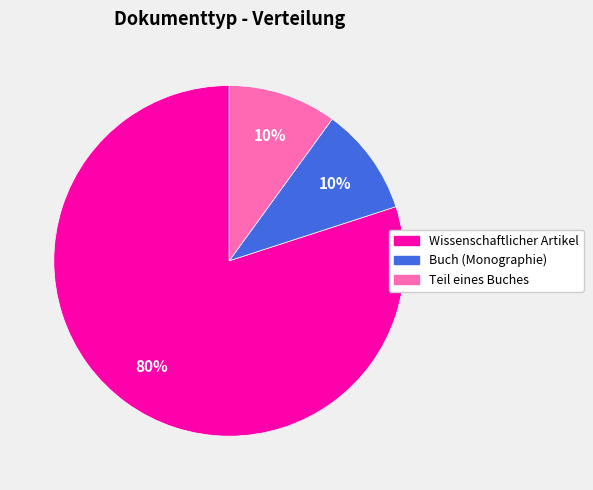

Which category has the biggest portion of the pie?

Wissenschaftlicher Artikel